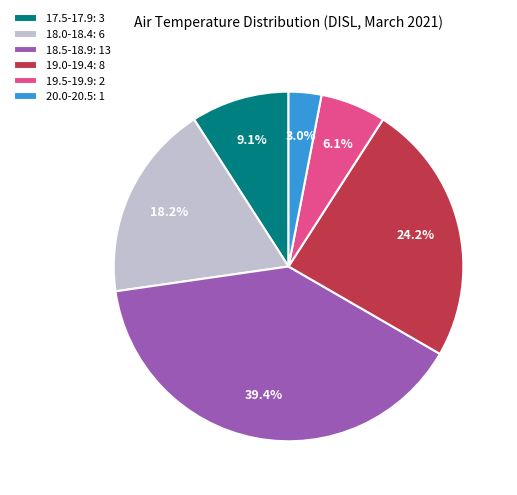

What is the total percentage of 19.0-19.4: 8 and 18.5-18.9: 13?

63.6%